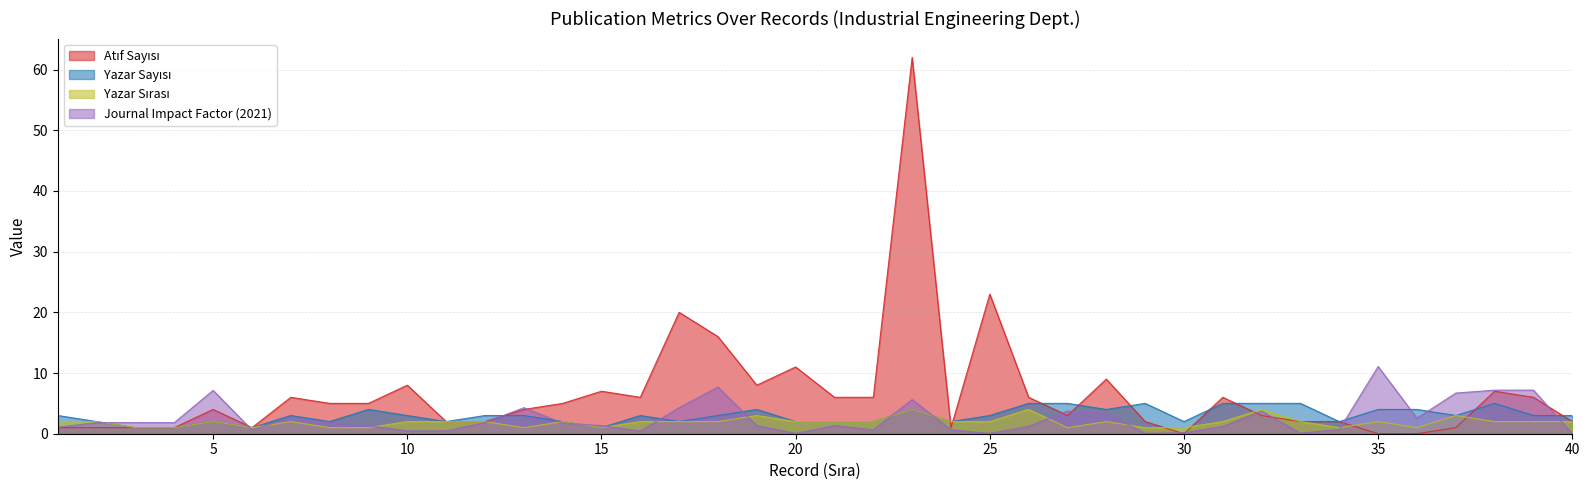

What is the sum of the Journal Impact Factor (2021) values at 28 and 40?

3.3